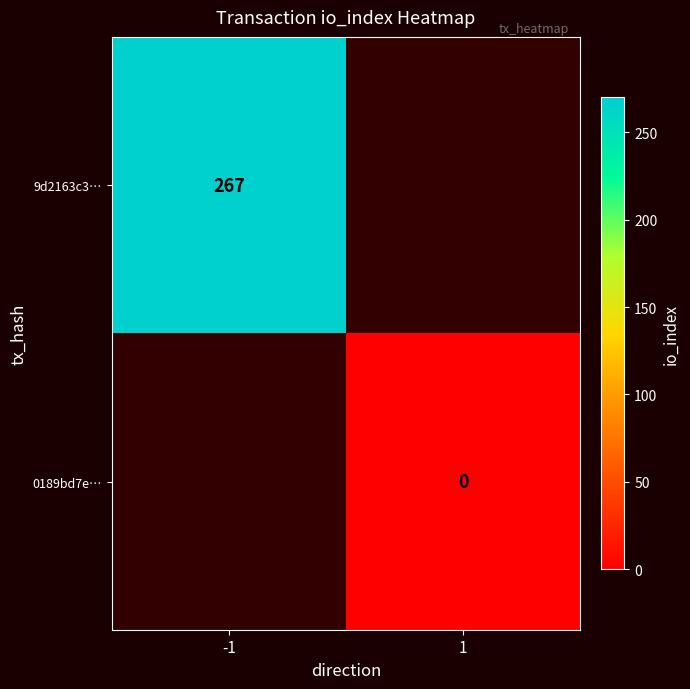

The 9d2163c3… series shows 267 at -1. True or false?

True